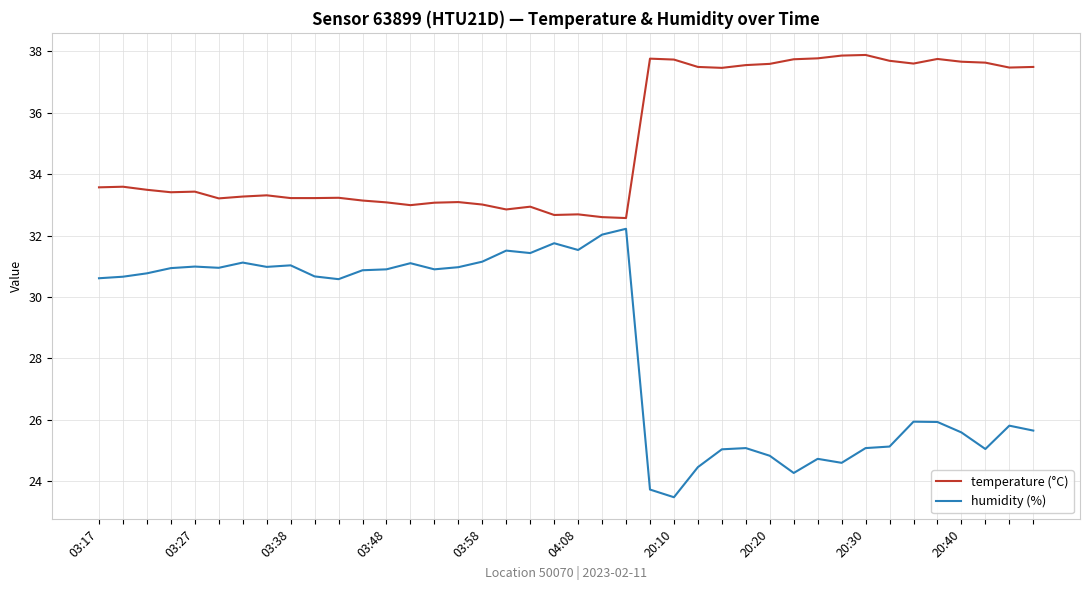

What is the sum of all humidity (%) values?

1140.1